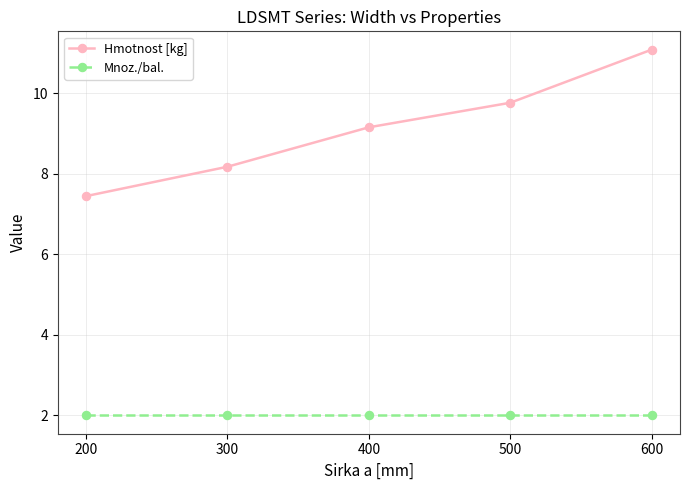

Between 500 and 600, which series saw the biggest shift?

Hmotnost [kg]